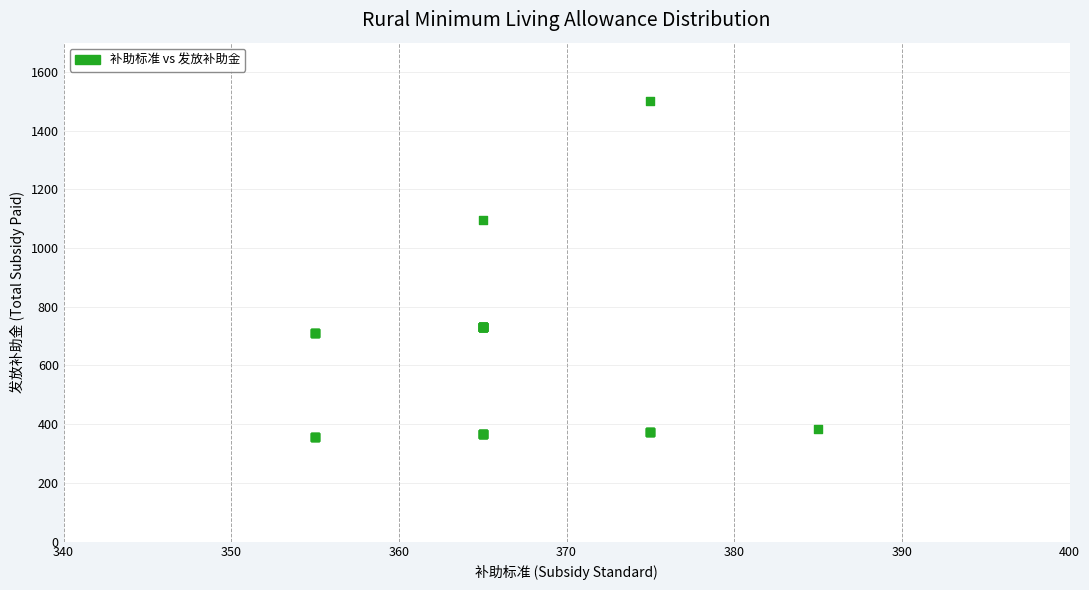

What Y value in the scatter plot is closest to 927?

1095